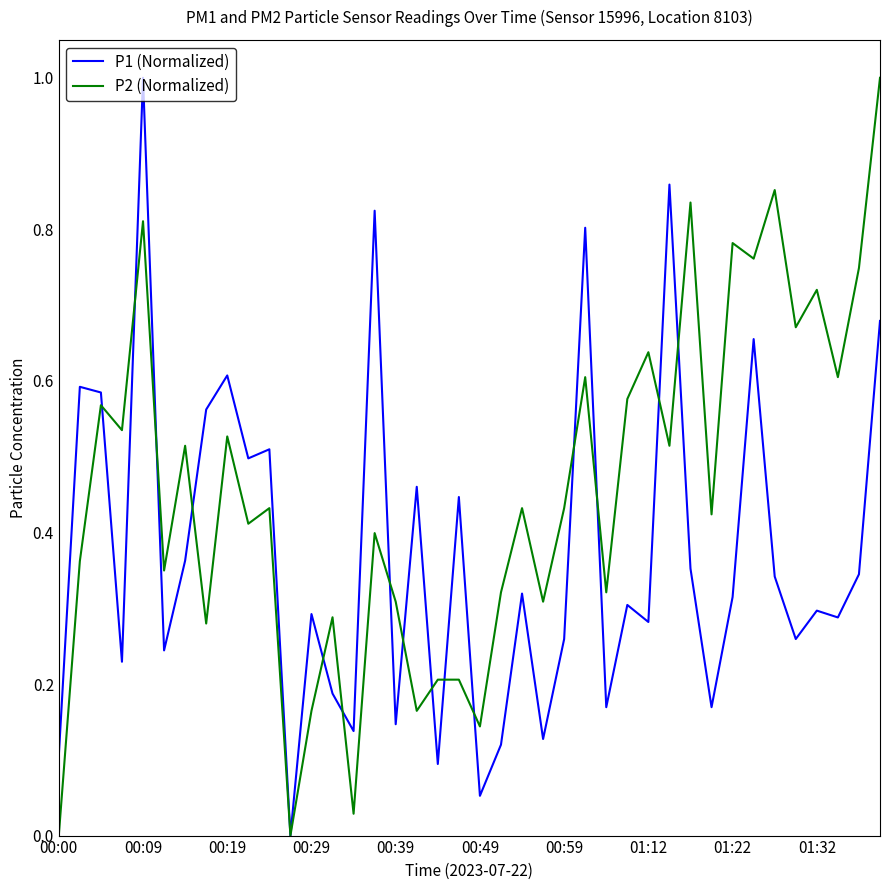

True or false: P2 (Normalized) and P1 (Normalized) cross at least once.

True